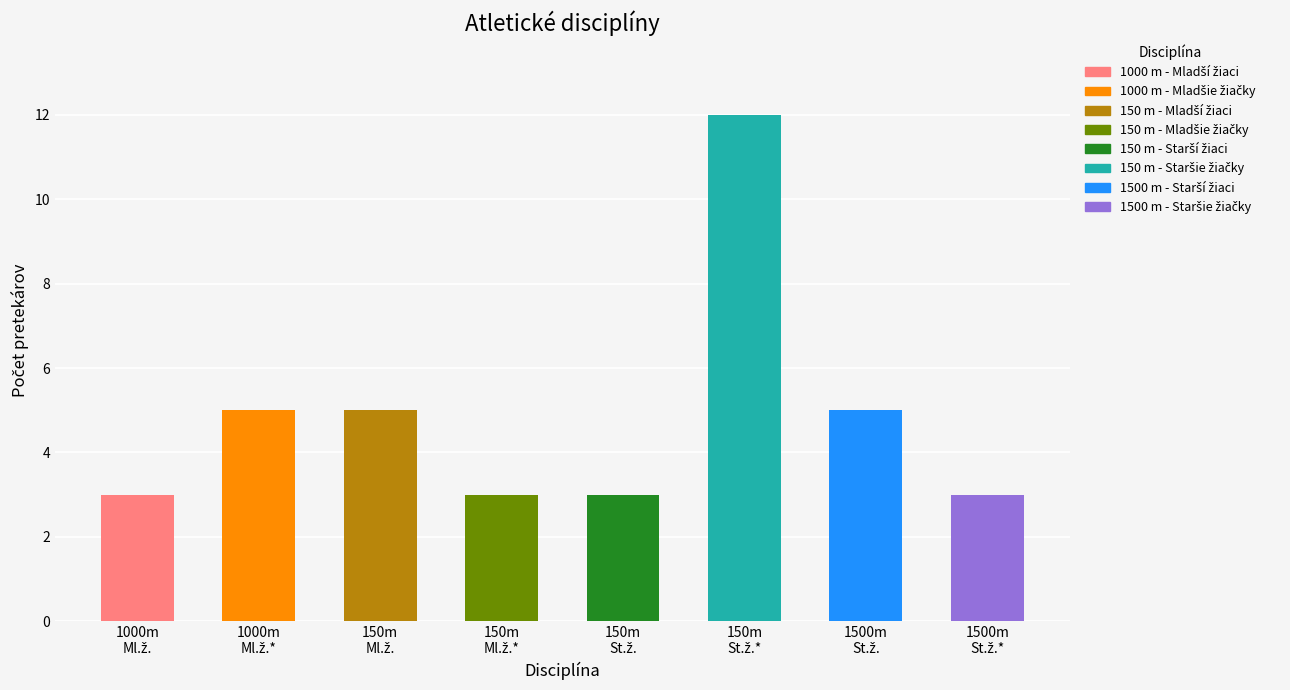

The value at 1000 m - Mladší žiaci is 3. True or false?

True